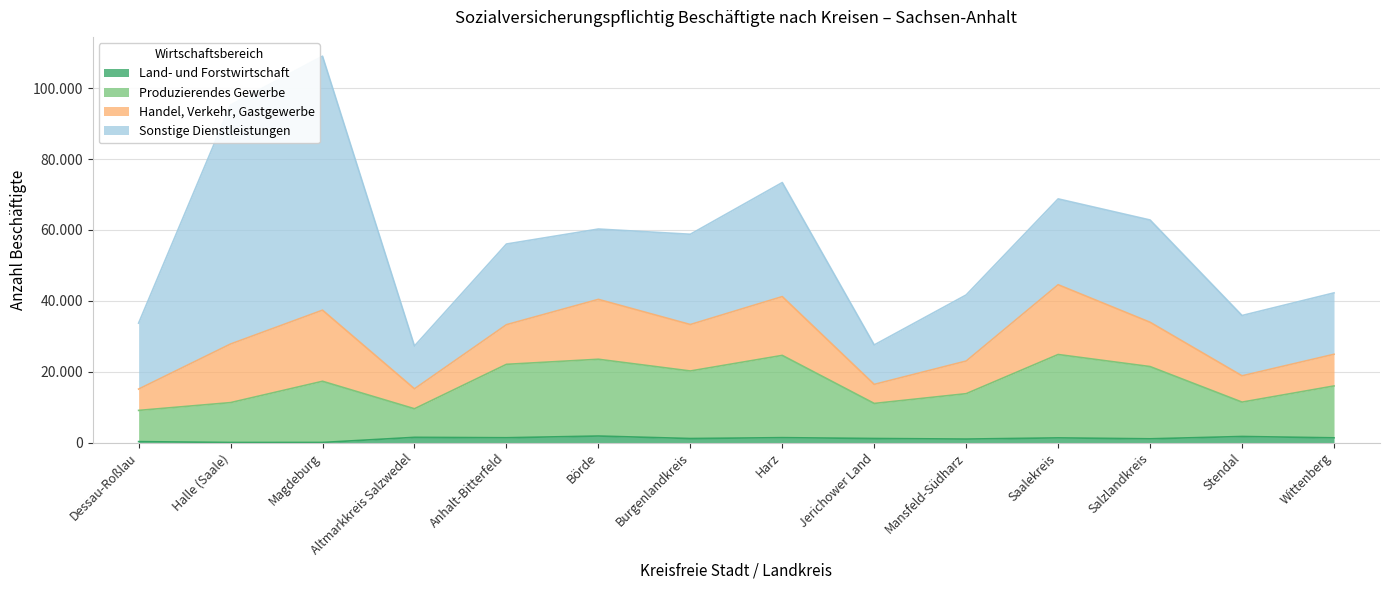

What is the difference between the maximum and second lowest values in the Produzierendes Gewerbe series?

15304